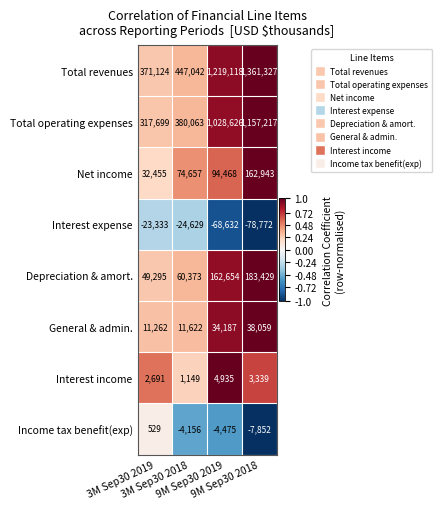

What is the difference between the highest and lowest values at 3M Sep30 2018?

471671